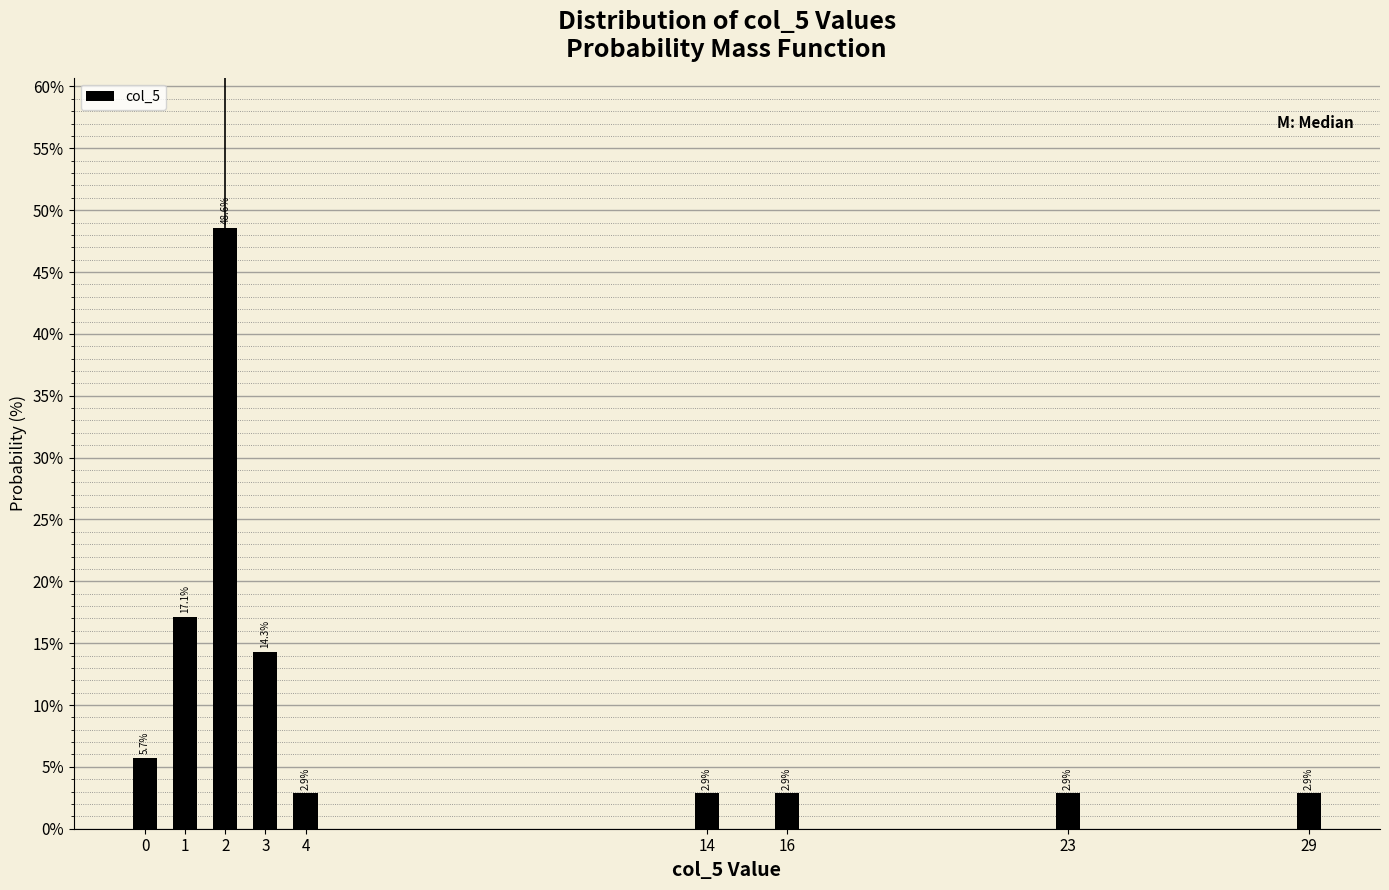

Reading left to right, list all the values displayed in this chart.

5.7	17.1	48.6	14.3	2.9	2.9	2.9	2.9	2.9